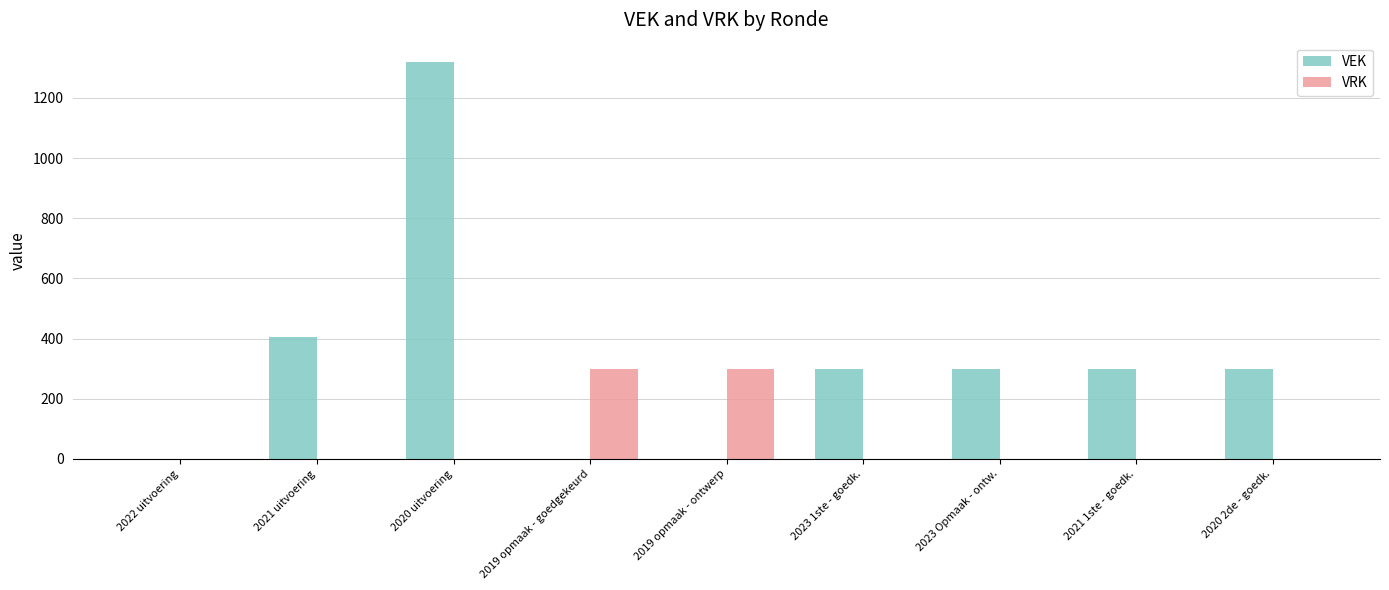

Which series has the largest total across all categories?

VEK